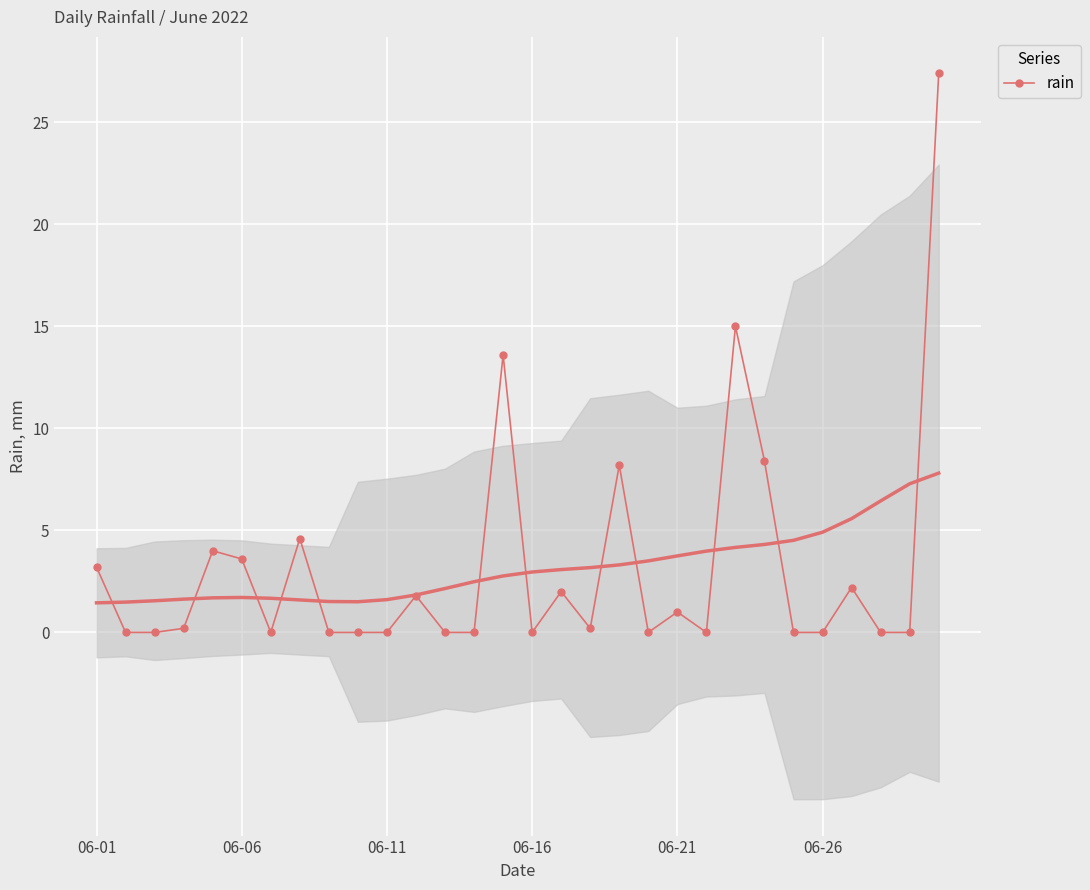

Reading left to right, transcribe all the data shown in this chart.

3.2	0.0	0.0	0.2	4.0	3.6	0.0	4.6	0.0	0.0	0.0	1.8	0.0	0.0	13.6	0.0	2.0	0.2	8.2	0.0	1.0	0.0	15.0	8.4	0.0	0.0	2.2	0.0	0.0	27.4